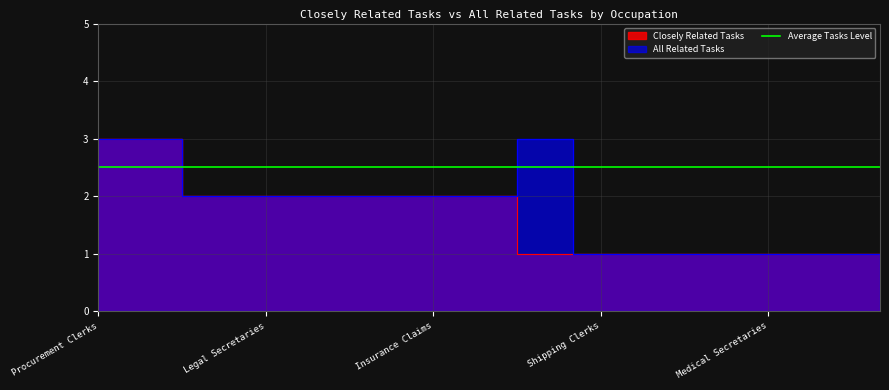

How many Closely Related Tasks values are between 1 and 2?

13